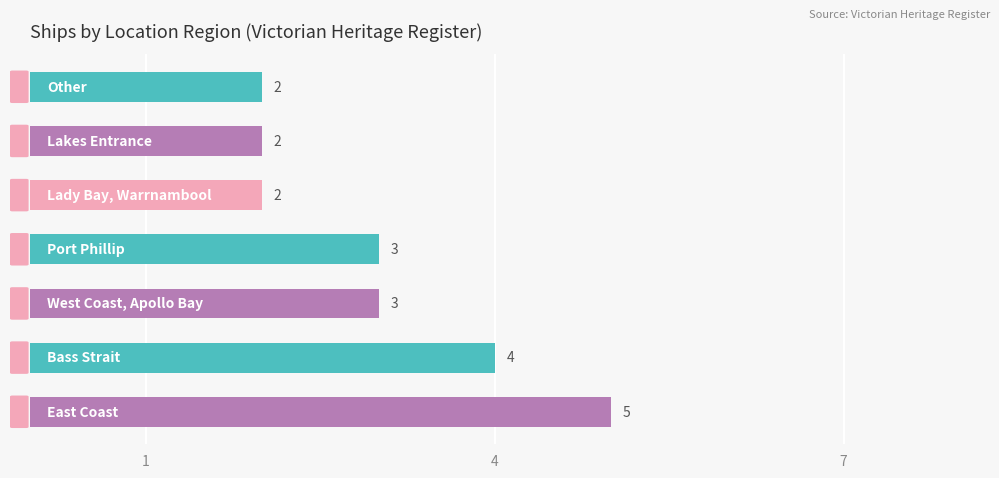

How many distinct data groups are displayed?

1